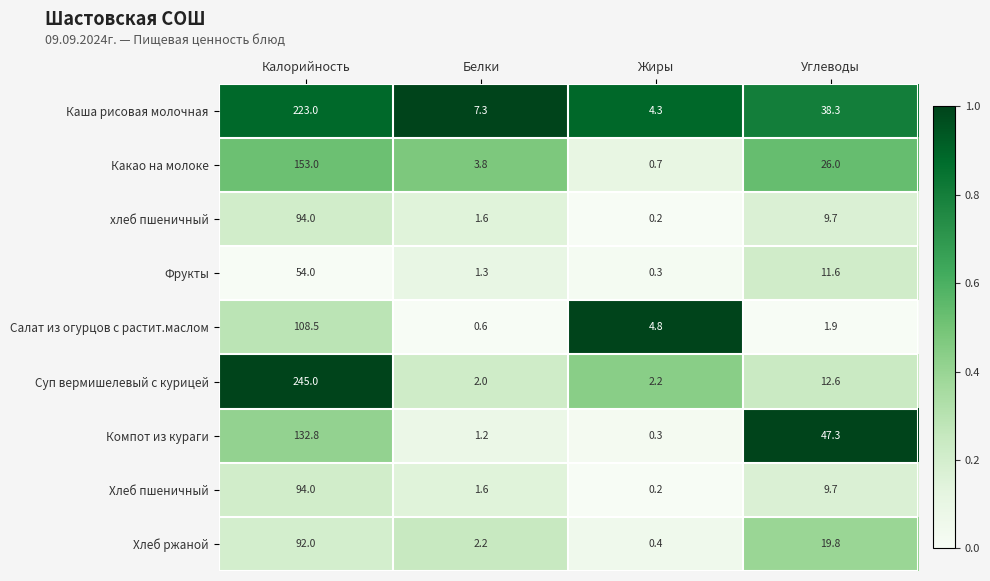

What is the greatest value displayed?

245.0